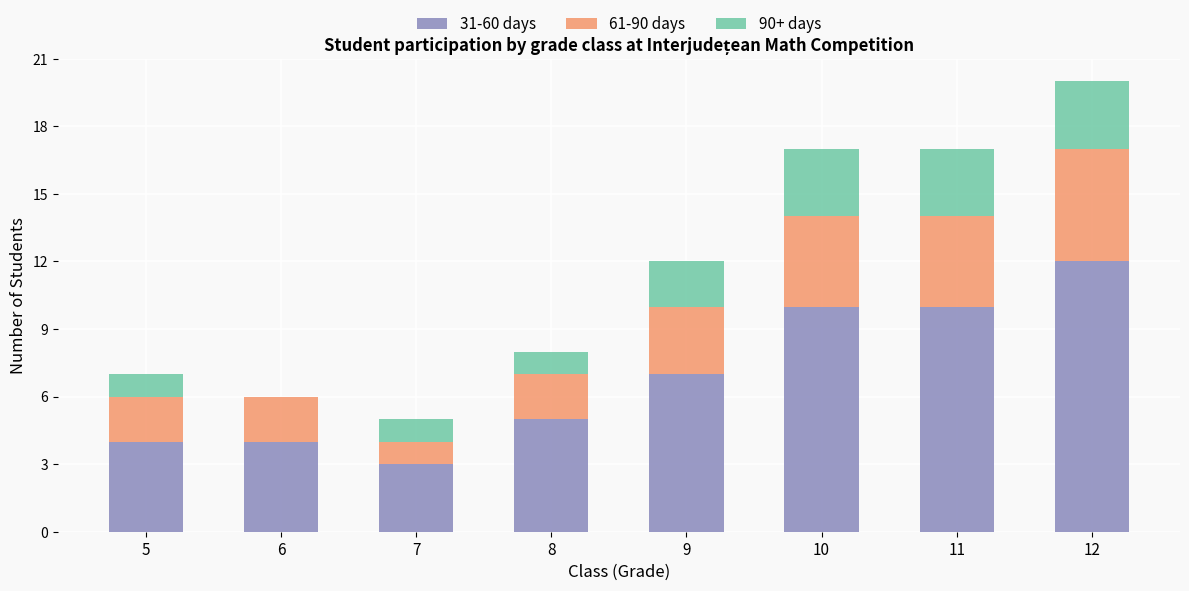

At which category is the sum across all series the highest?

12